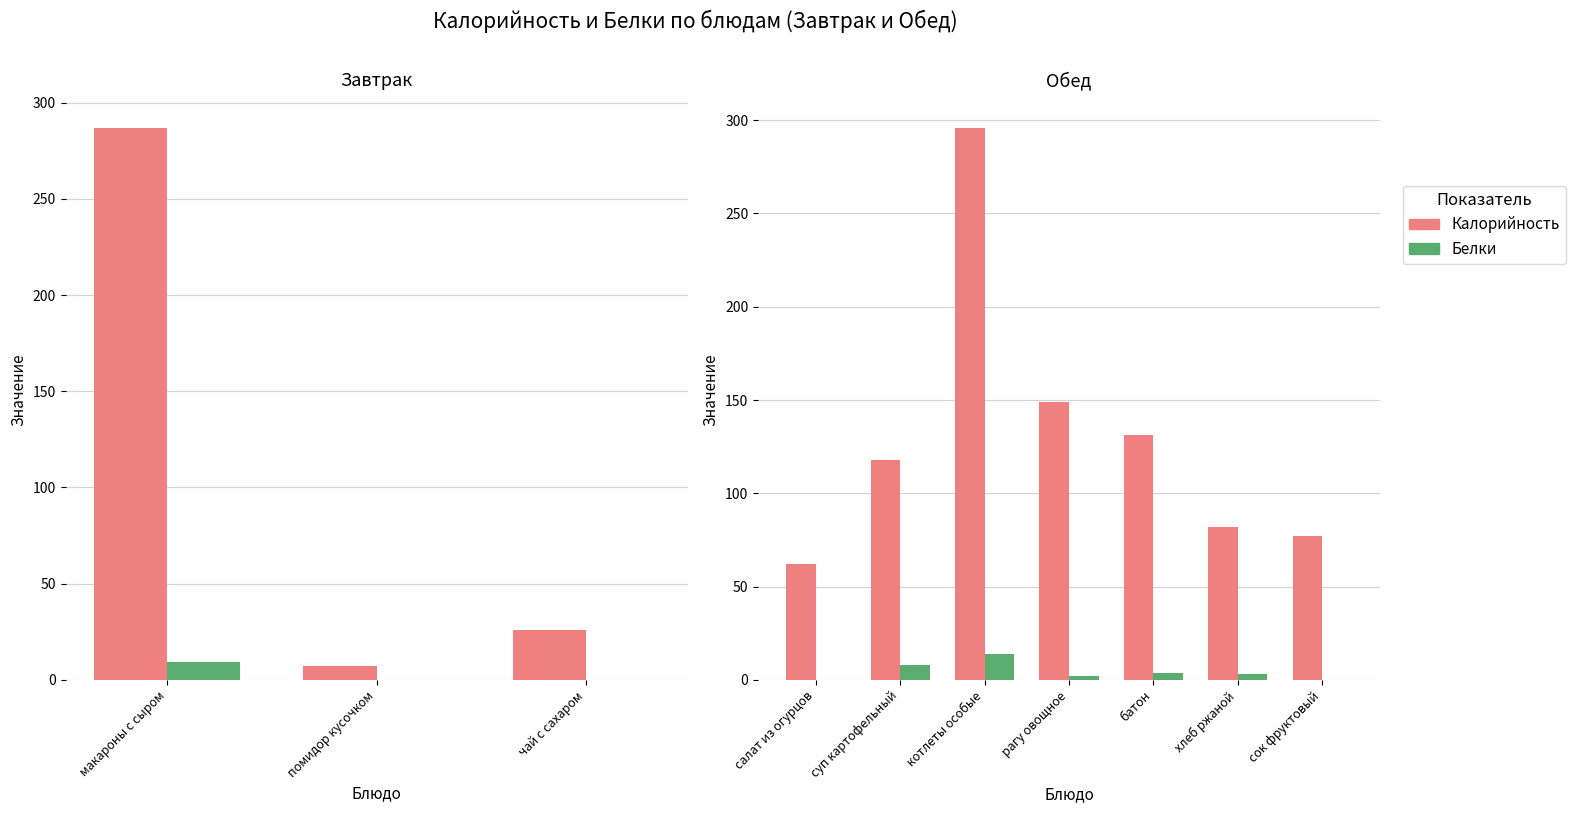

Are the bars grouped side by side (vs. stacked)?

Yes